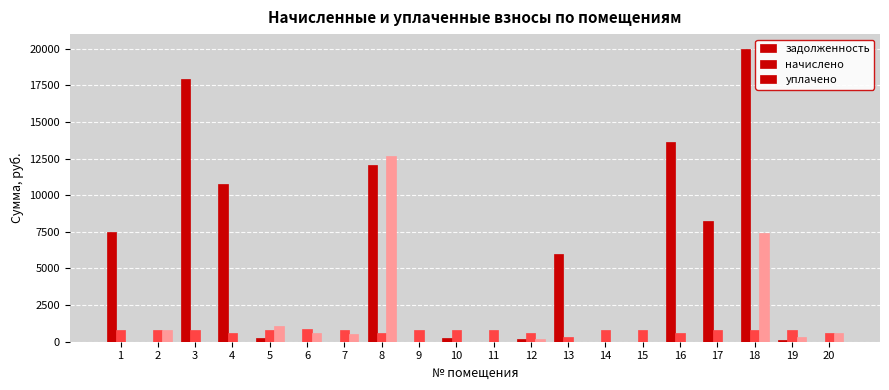

What is the sum of all задолженность values?

96967.9